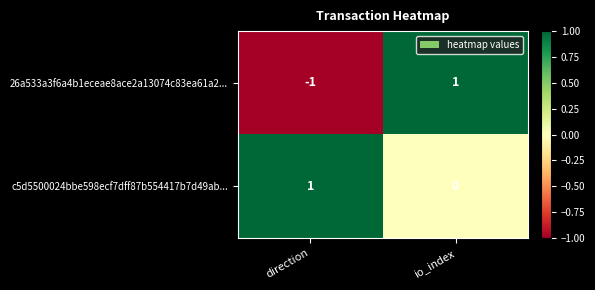

The value of c5d5500024bbe598ecf7dff87b554417b7d49ab... at io_index is 0. True or false?

True